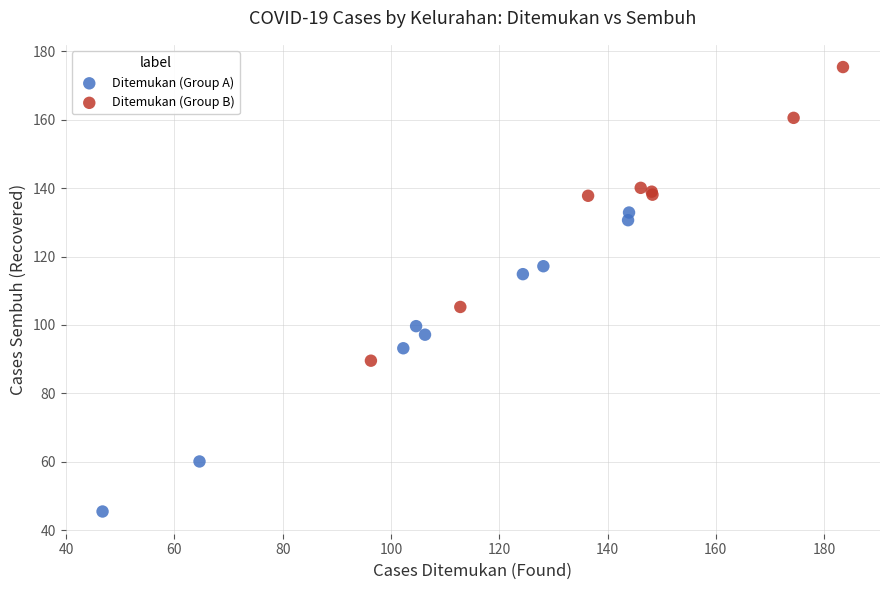

Which series reaches the minimum Y coordinate?

Ditemukan (Group A)